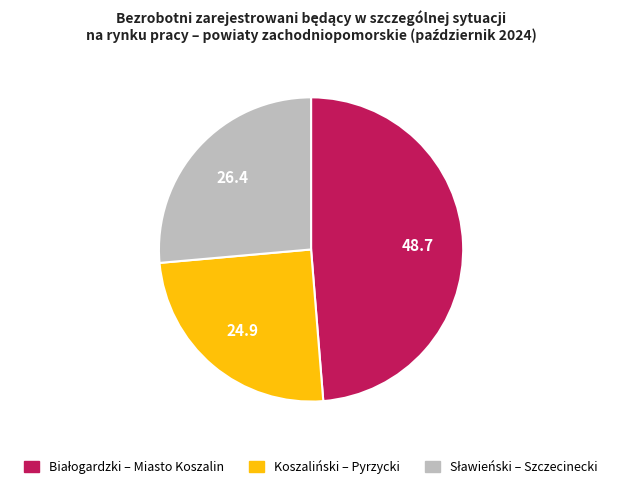

Is it true that Koszaliński – Pyrzycki is 14% of the pie?

False